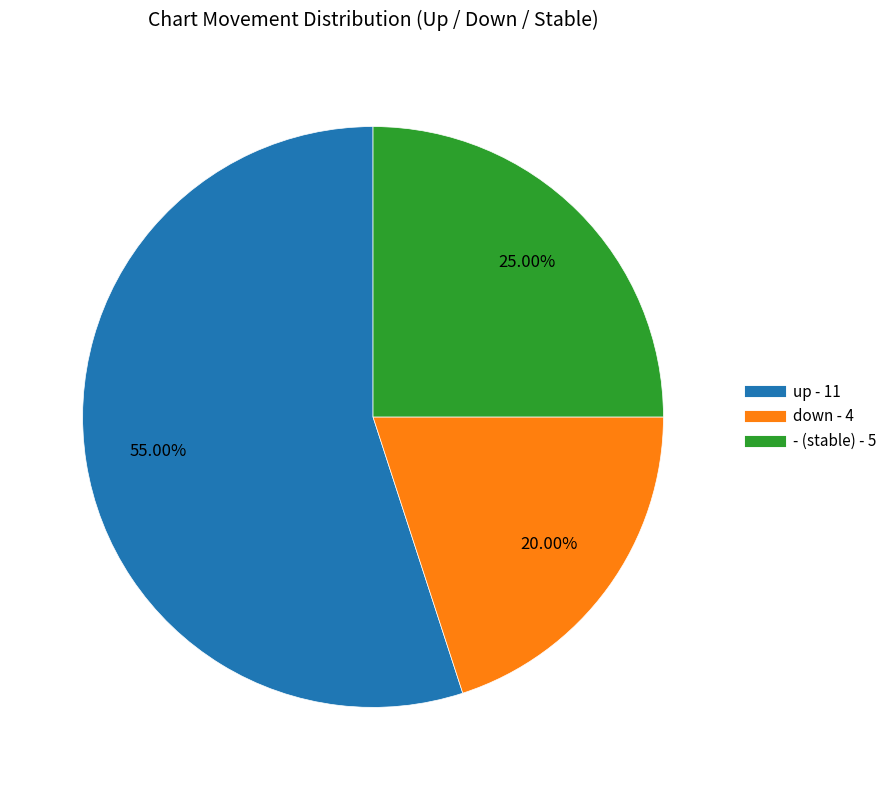

True or false: up accounts for 55% of the total.

True